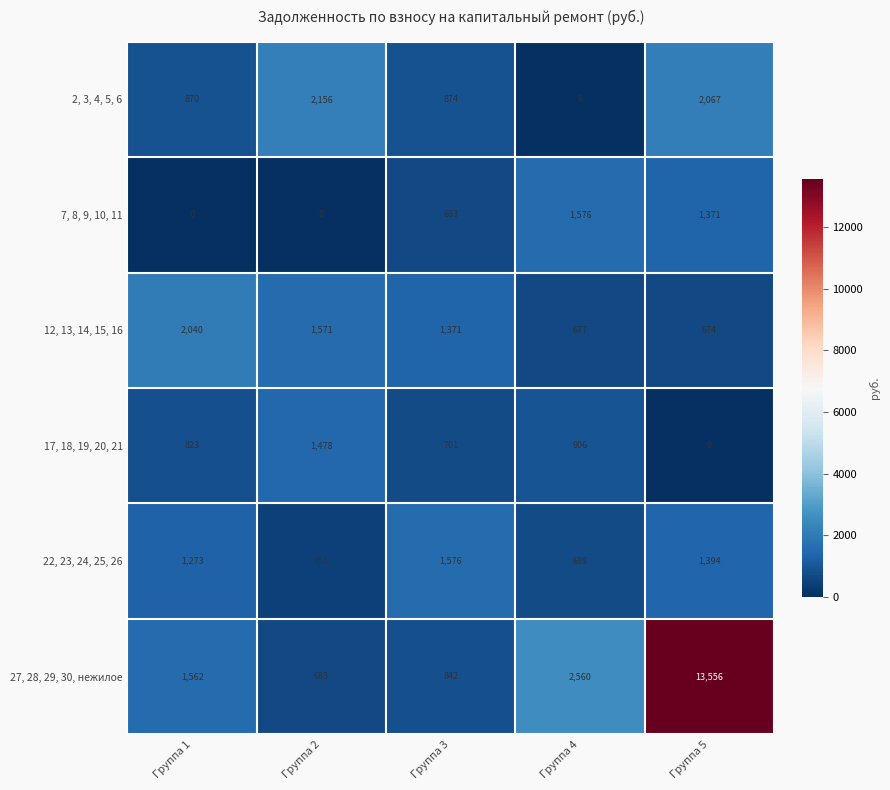

What is the approximate value of 2, 3, 4, 5, 6 at Группа 5, to the nearest 10?

2070